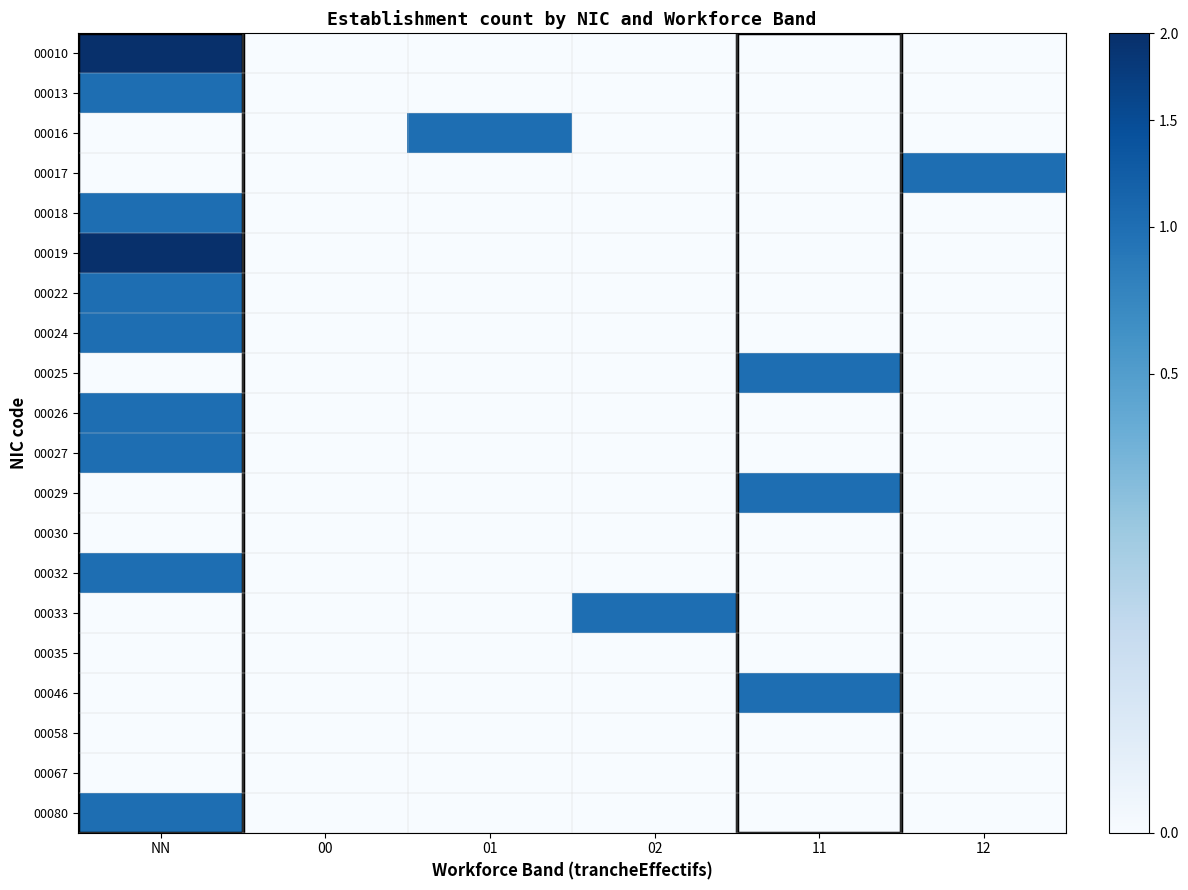

Reading right to left, what are all the values shown in this chart?

00010: 12=0	11=0	02=0	01=0	00=0	NN=2
00013: 12=0	11=0	02=0	01=0	00=0	NN=1
00016: 12=0	11=0	02=0	01=1	00=0	NN=0
00017: 12=1	11=0	02=0	01=0	00=0	NN=0
00018: 12=0	11=0	02=0	01=0	00=0	NN=1
00019: 12=0	11=0	02=0	01=0	00=0	NN=2
00022: 12=0	11=0	02=0	01=0	00=0	NN=1
00024: 12=0	11=0	02=0	01=0	00=0	NN=1
00025: 12=0	11=1	02=0	01=0	00=0	NN=0
00026: 12=0	11=0	02=0	01=0	00=0	NN=1
00027: 12=0	11=0	02=0	01=0	00=0	NN=1
00029: 12=0	11=1	02=0	01=0	00=0	NN=0
00030: 12=0	11=0	02=0	01=0	00=0	NN=0
00032: 12=0	11=0	02=0	01=0	00=0	NN=1
00033: 12=0	11=0	02=1	01=0	00=0	NN=0
00035: 12=0	11=0	02=0	01=0	00=0	NN=0
00046: 12=0	11=1	02=0	01=0	00=0	NN=0
00058: 12=0	11=0	02=0	01=0	00=0	NN=0
00067: 12=0	11=0	02=0	01=0	00=0	NN=0
00080: 12=0	11=0	02=0	01=0	00=0	NN=1